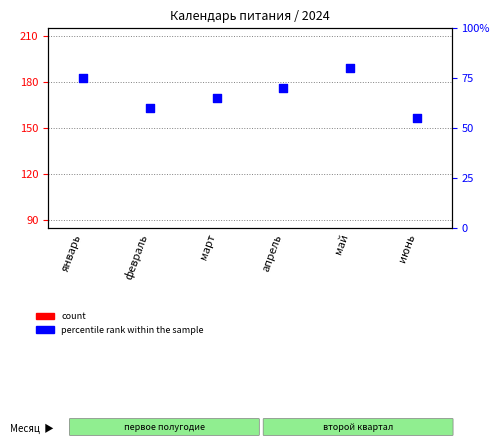

Which series has the widest spread of Y values?

percentile rank within the sample